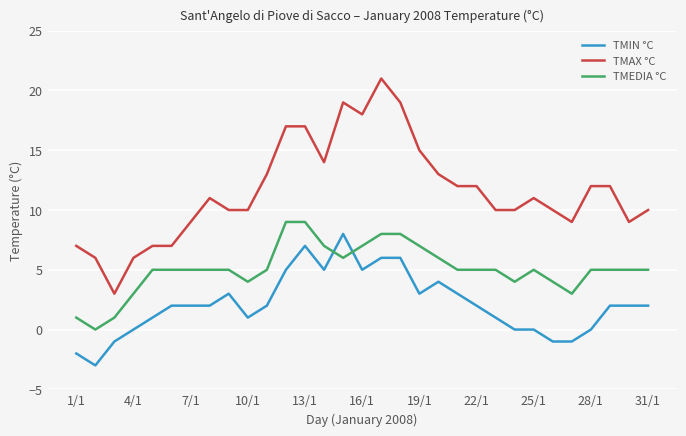

What is the sum of all TMEDIA °C values?

157